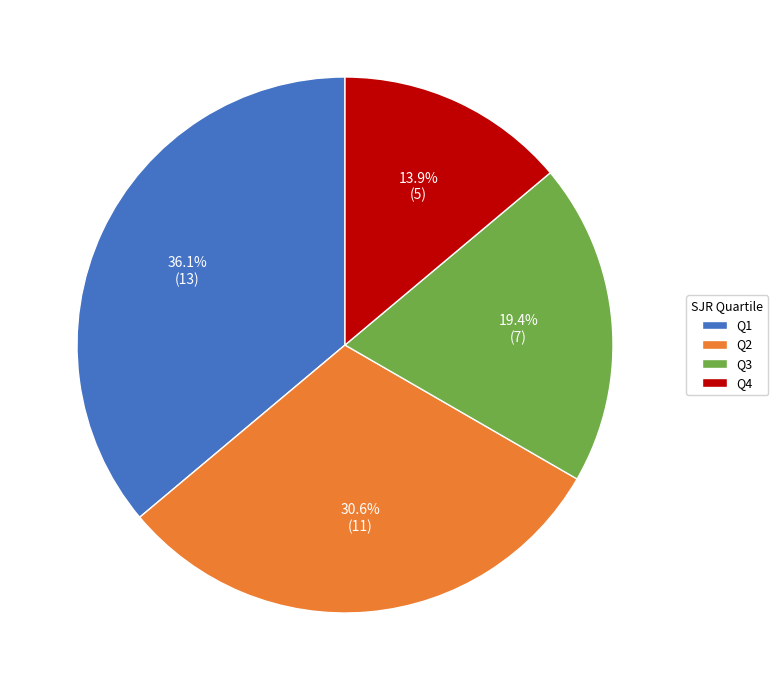

To the nearest percent, what is the difference between the largest and smallest slice percentages?

22%